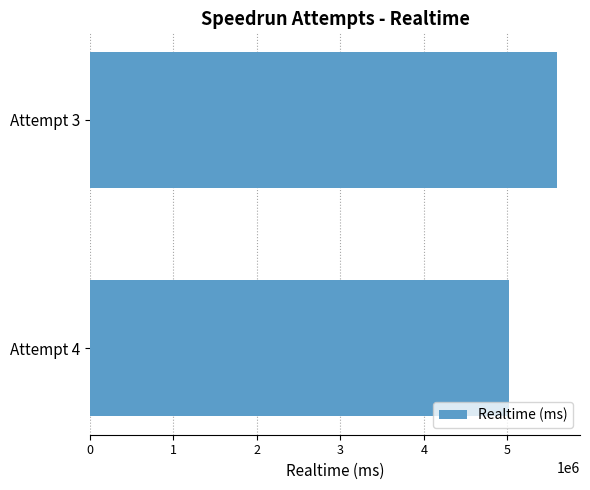

The value at Attempt 3 is 1335697. True or false?

False